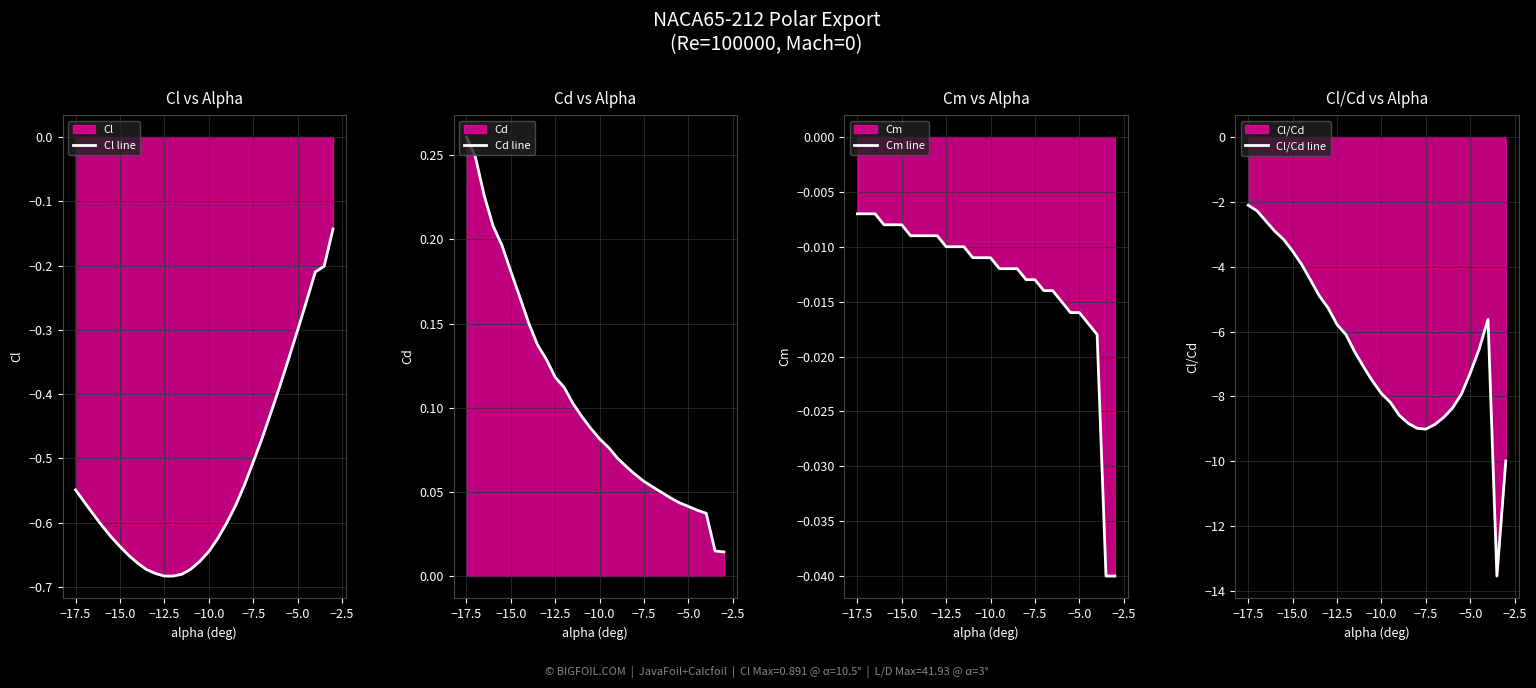

Which series has the largest total across all categories?

Cd line